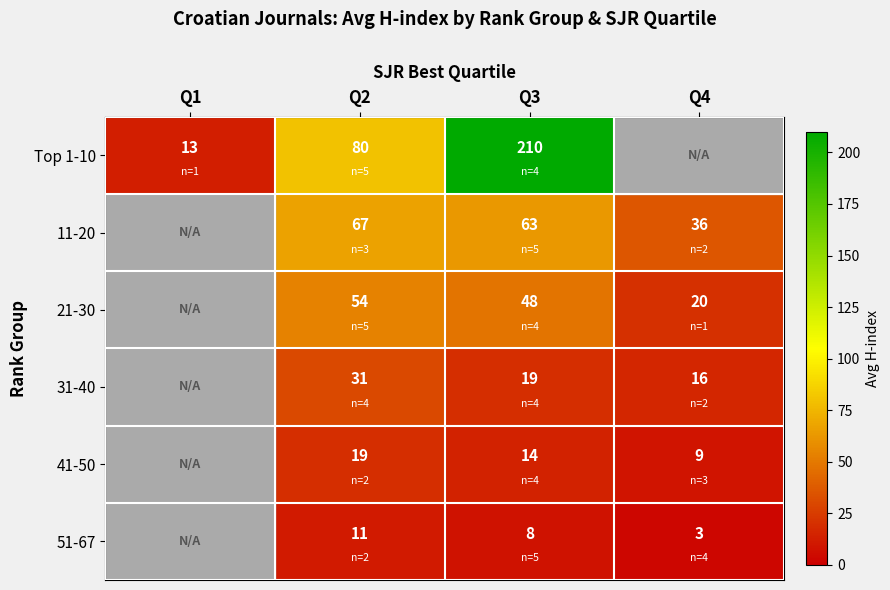

At how many categories does at least one series exceed 6?

4